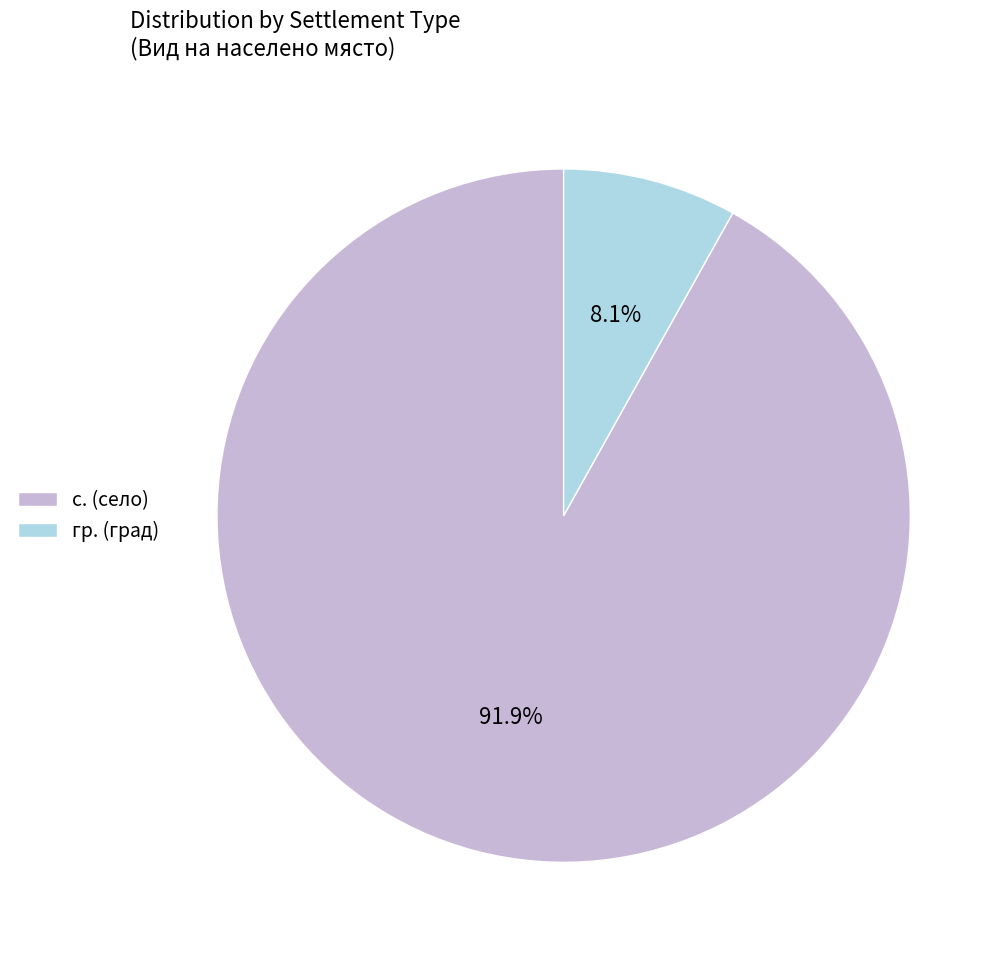

What is the majority slice?

с. (село)